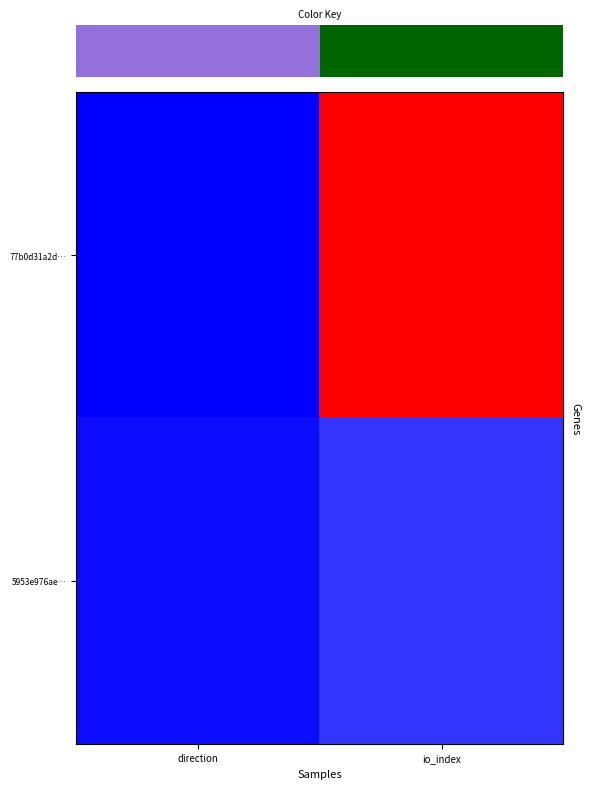

Reading left to right, what are all the values shown in this chart?

77b0d31a2d…: direction=-1	io_index=77
5953e976ae…: direction=1	io_index=7